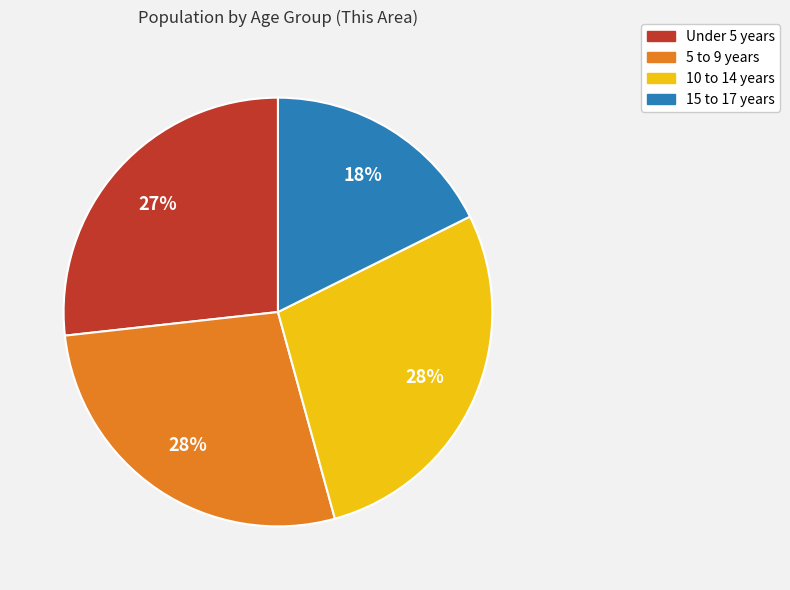

Do 5 to 9 years and 15 to 17 years together represent more than half of the pie?

No